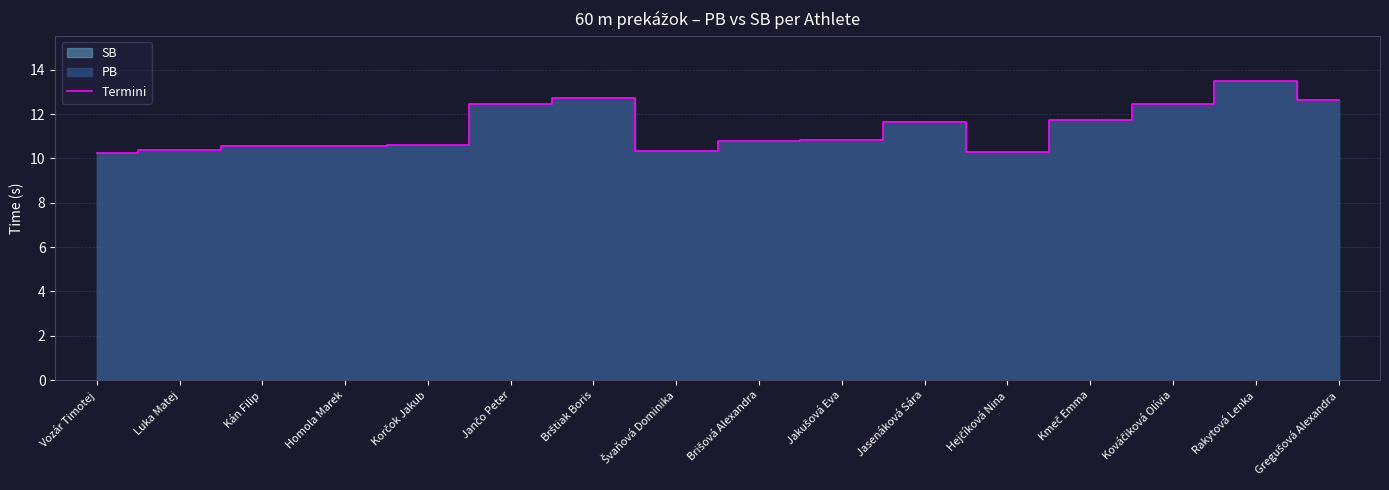

Where is the first local maximum?

Kán Filip